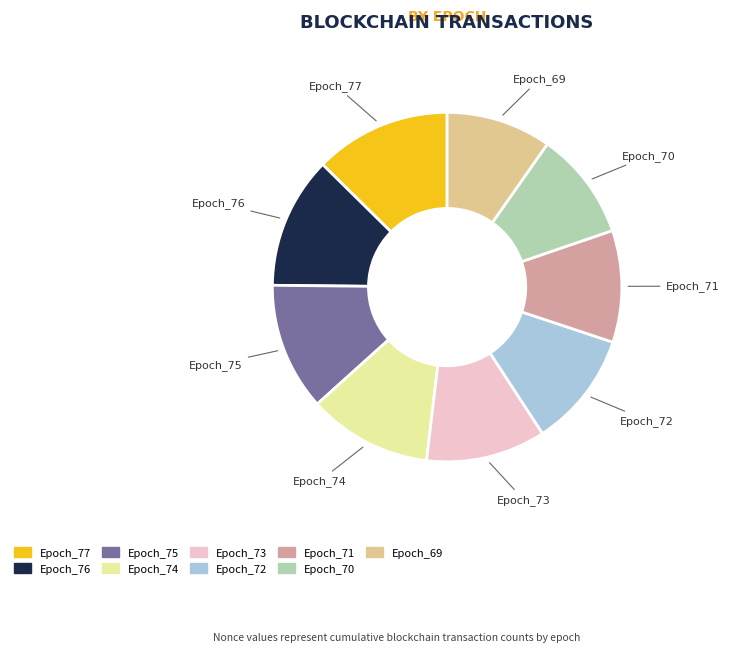

Which has a higher value, Epoch_77 or Epoch_74?

Epoch_77